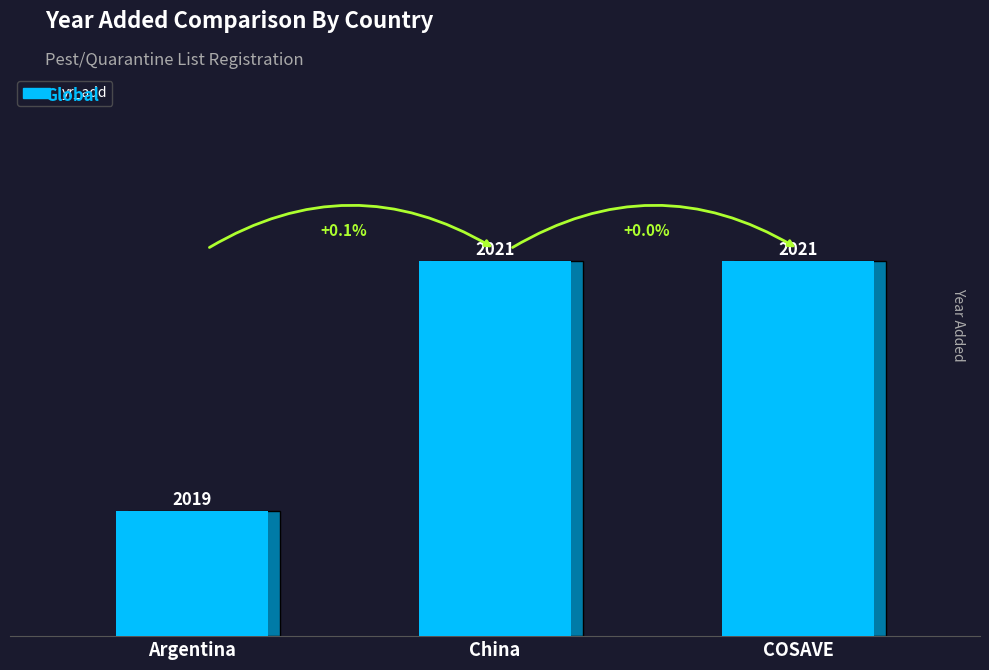

The value at Argentina is 2019. True or false?

True